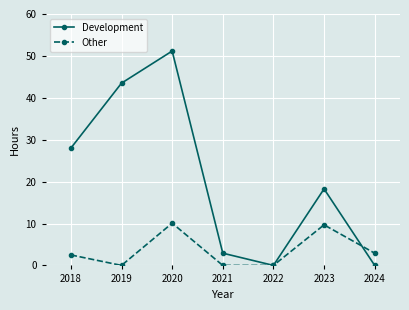

What are all the series names shown in the legend?

Development, Other